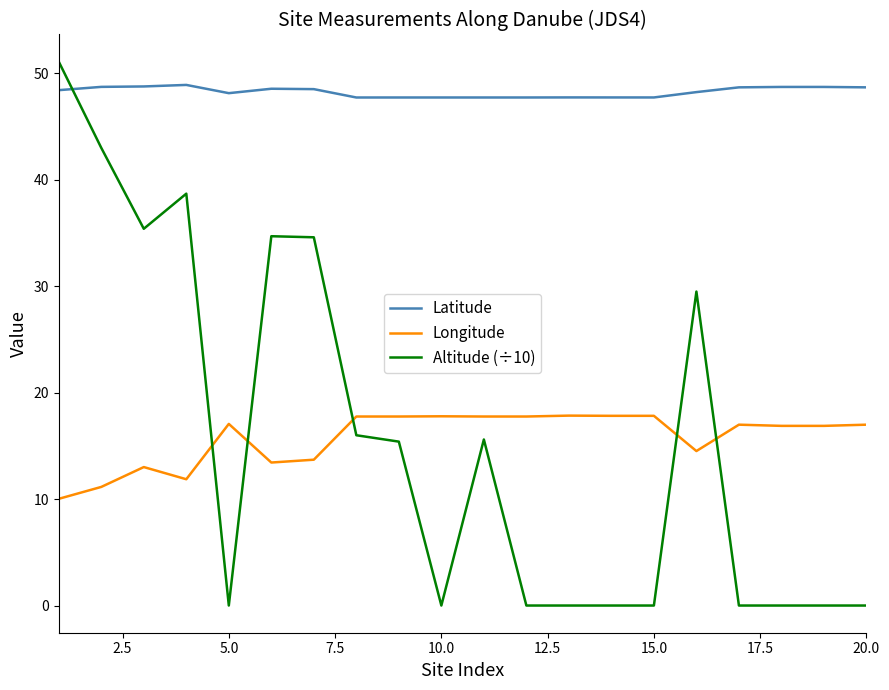

Is this an area chart (filled region under the line)?

No